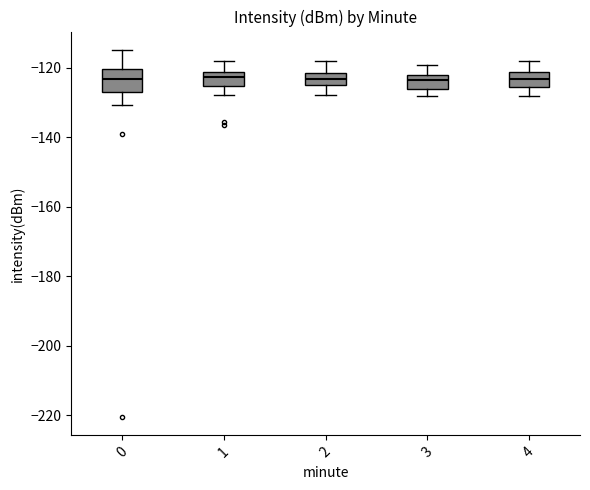

Where is the lower edge of the box at x = 3 on the y-axis? The values are not printed on the chart, so give them approximately, as read against the axis.

-126